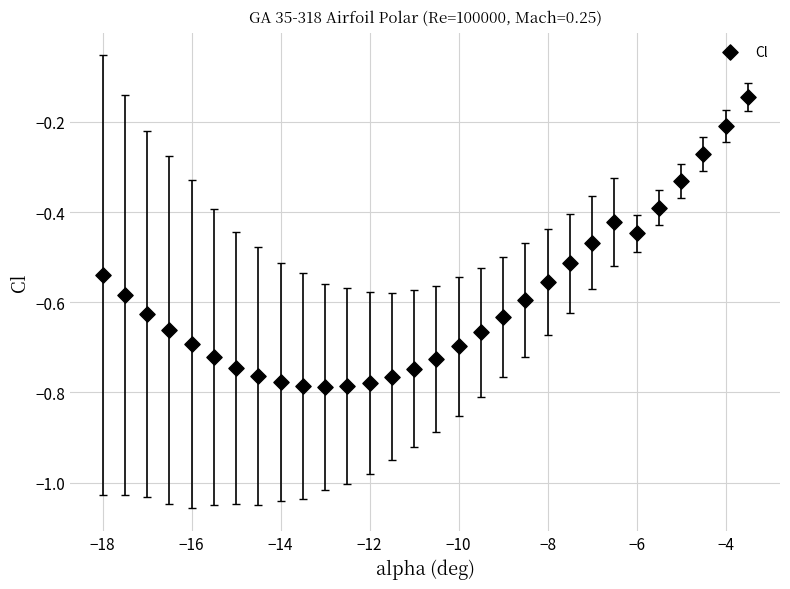

What is the range of Y values (max minus min)?

0.6